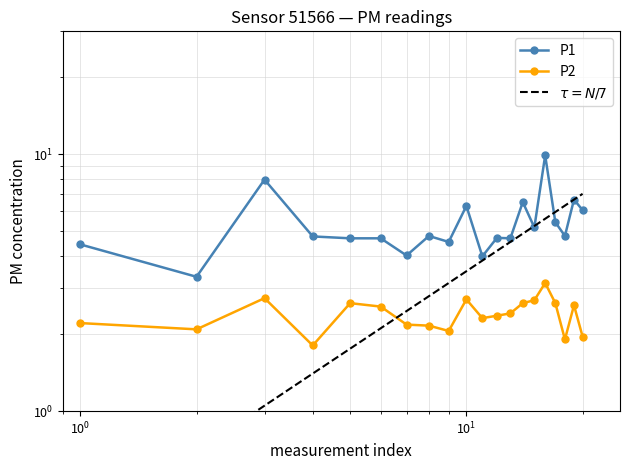

Reading left to right, transcribe all the data shown in this chart.

P1: 4.5	3.3	8.0	4.8	4.7	4.7	4.0	4.8	4.5	6.3	4.0	4.7	4.7	6.5	5.2	9.9	5.4	4.8	6.7	6.0
P2: 2.2	2.1	2.8	1.8	2.6	2.5	2.2	2.1	2.0	2.7	2.3	2.4	2.4	2.6	2.7	3.1	2.6	1.9	2.6	1.9